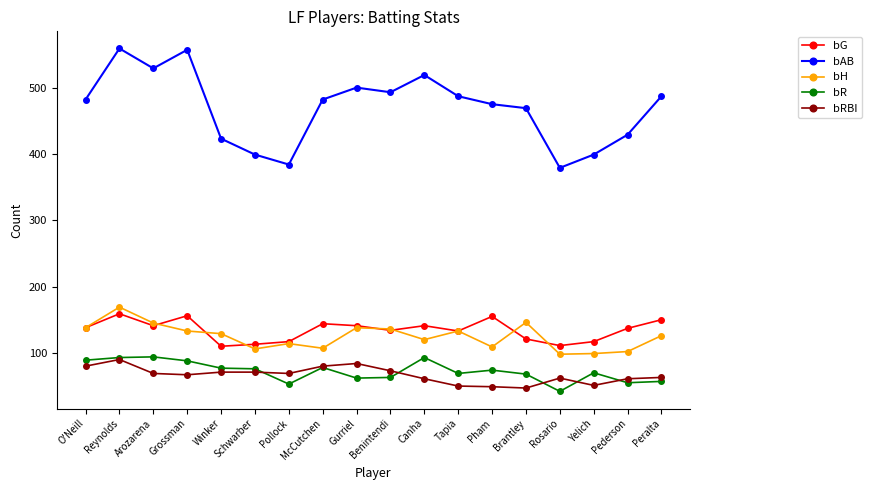

What is the minimum value shown in the chart?

42